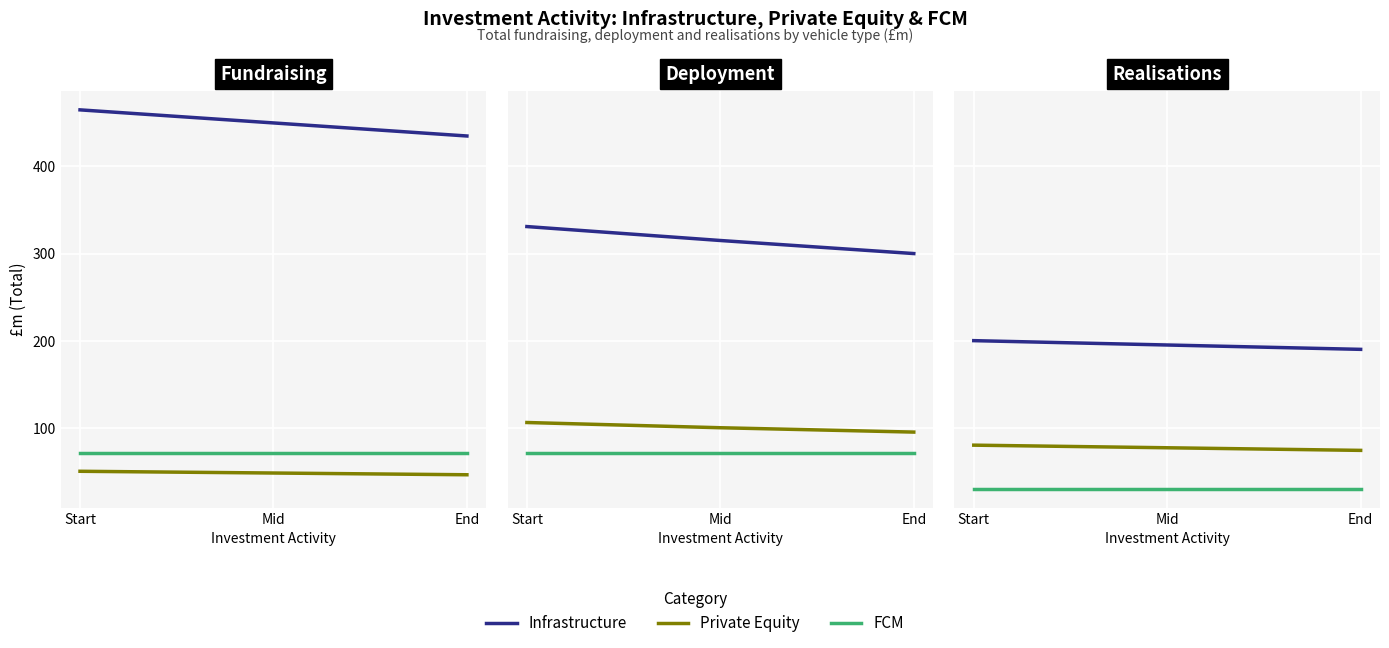

The FCM series shows 30 at Mid. True or false?

True